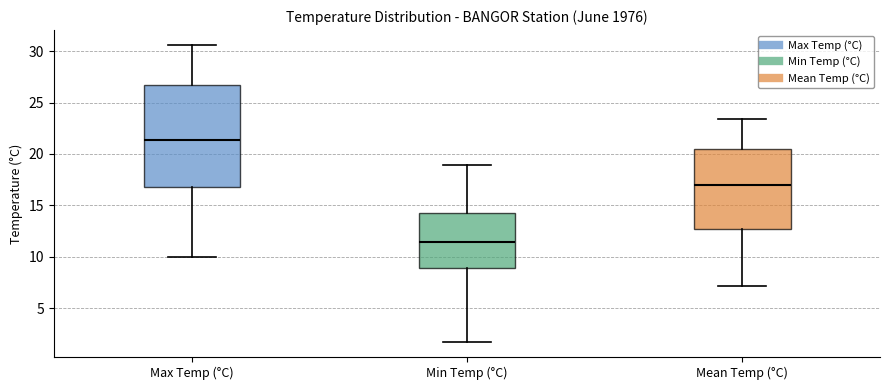

Which box has the lowest median line?

Min Temp (°C)